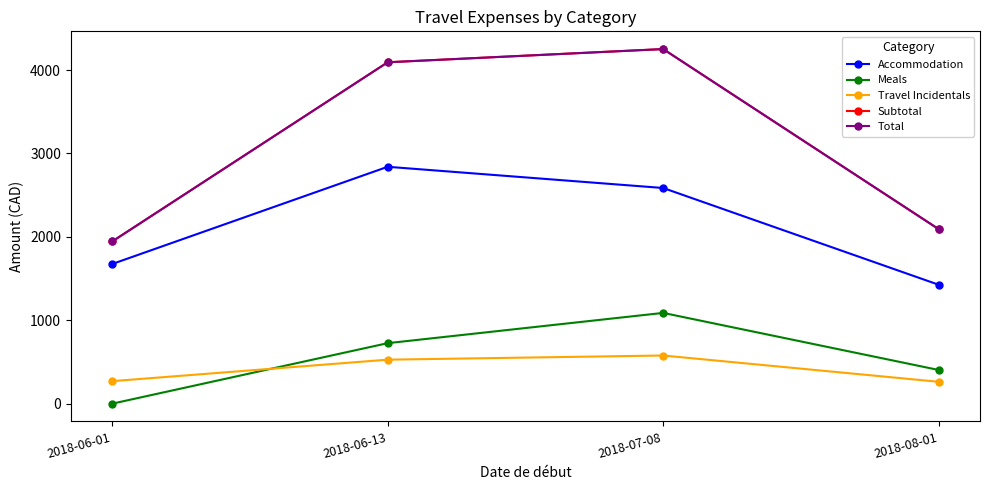

What is the spread (max minus min) of values at 2018-06-13?

3565.5